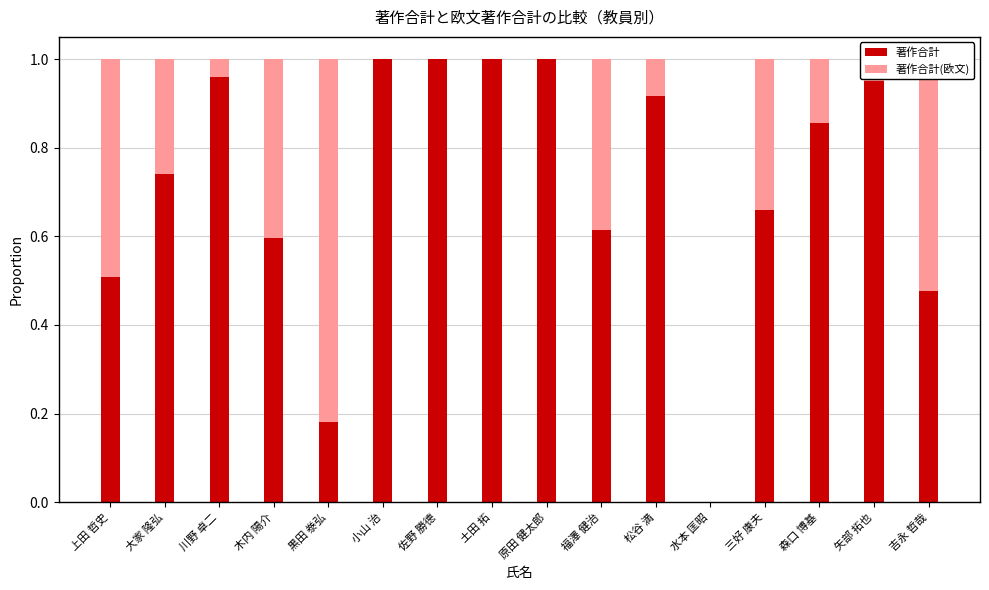

What is the sum of the 著作合計 values at 川野 卓二 and 吉永 哲哉?

1.4